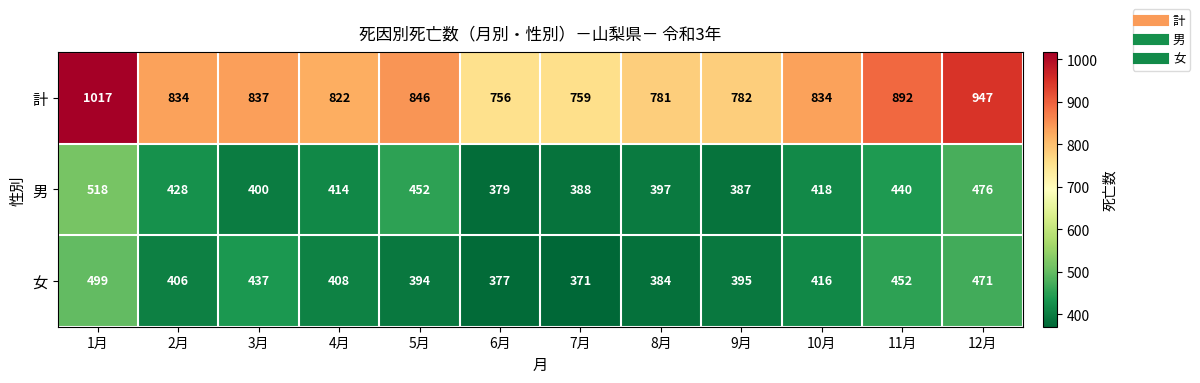

How many distinct data groups are displayed?

3